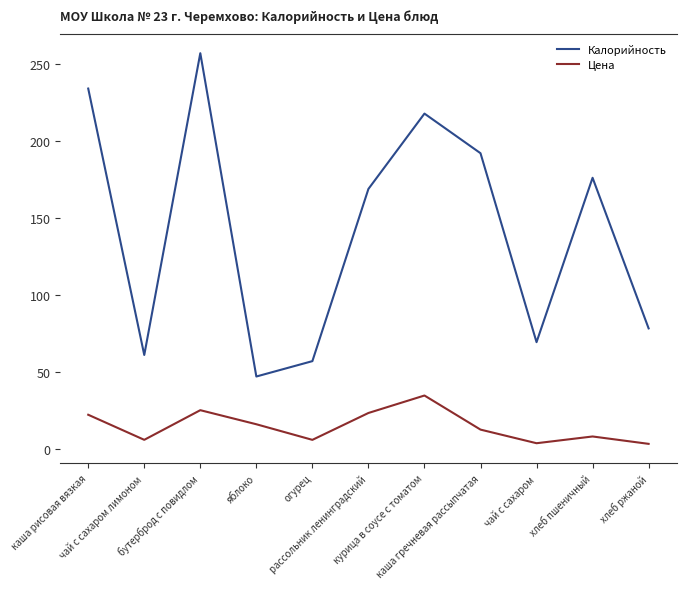

Is it true that Цена equals 25.1 at бутерброд с повидлом?

True